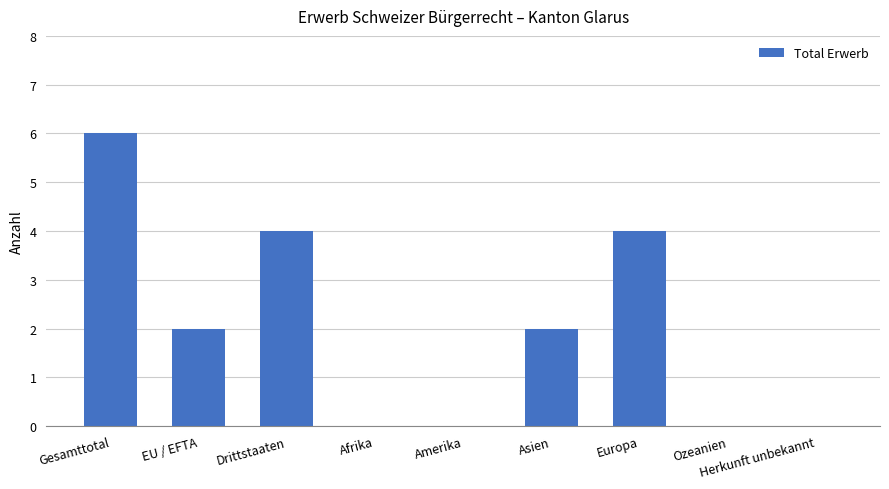

Reading left to right, transcribe all the data shown in this chart.

Gesamttotal=6	EU / EFTA=2	Drittstaaten=4	Afrika=0	Amerika=0	Asien=2	Europa=4	Ozeanien=0	Herkunft unbekannt=0